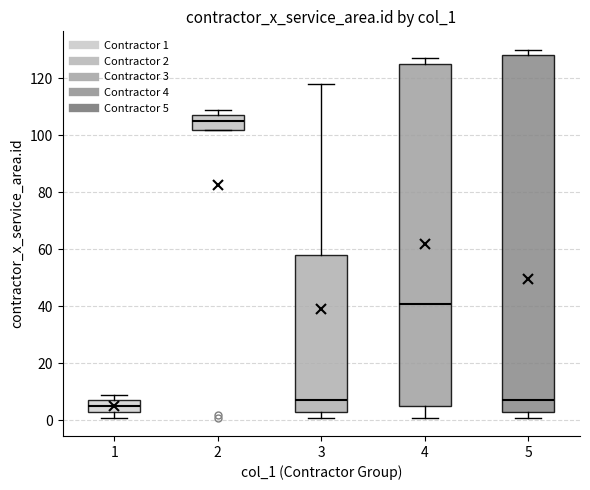

Reading left to right, read every box against the y-axis: the position of its median line, the range the box covers, and the ends of its whiskers. The values are not printed on the chart, so give them approximately, as read against the axis.

1: median 6, box 4 to 8, whiskers 2 to 10
2: median 106, box 102 to 108, whiskers 102 to 110
3: median 8, box 4 to 58, whiskers 2 to 118
4: median 42, box 6 to 126, whiskers 2 to 128
5: median 8, box 4 to 128, whiskers 2 to 130